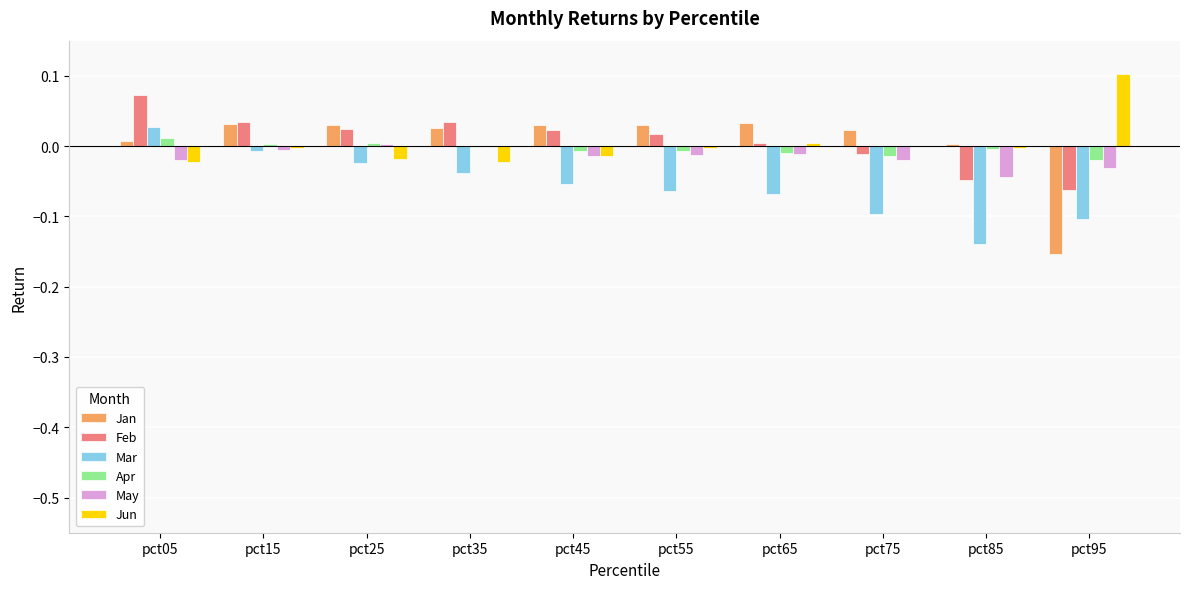

The value of May at pct75 is -0.0. True or false?

True